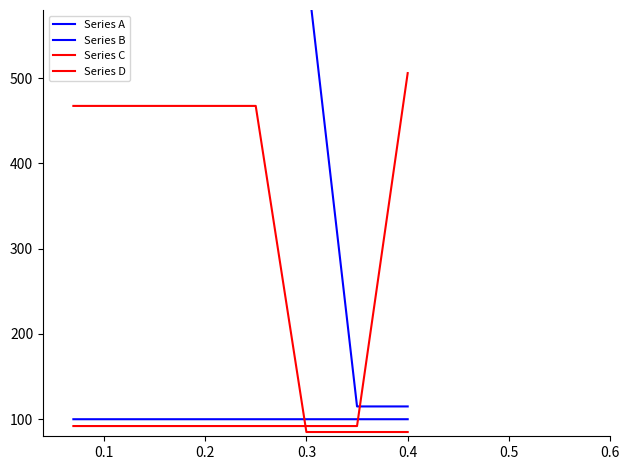

True or false: Series A has more than 1 interior local peaks.

False